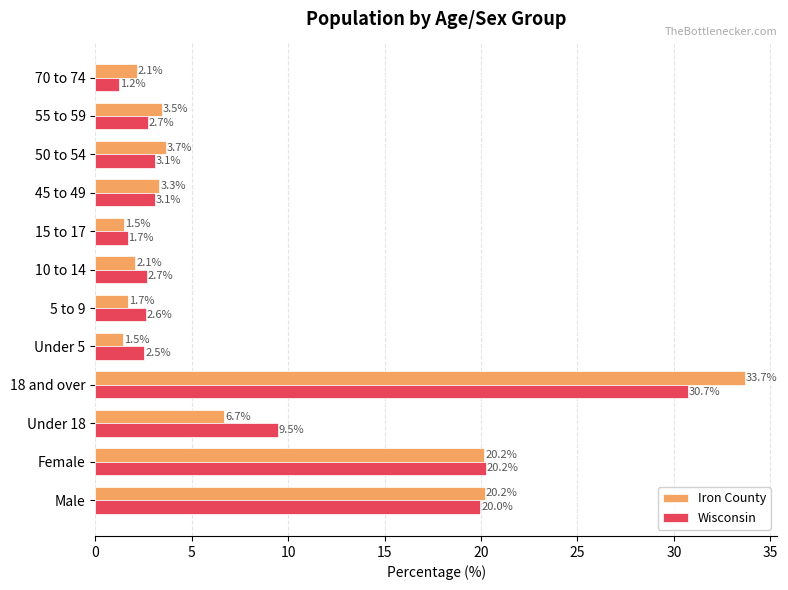

Is the value of Iron County at Under 18 greater than the value of Wisconsin at Male?

No